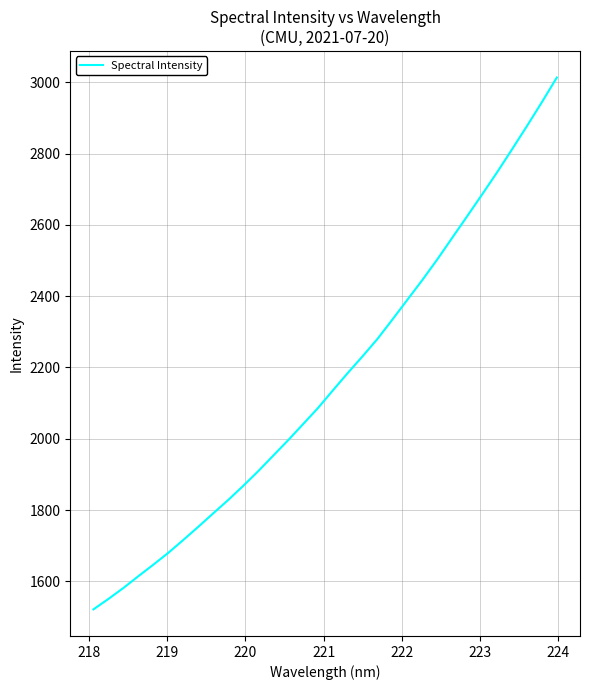

What is the smallest value displayed?

1521.6